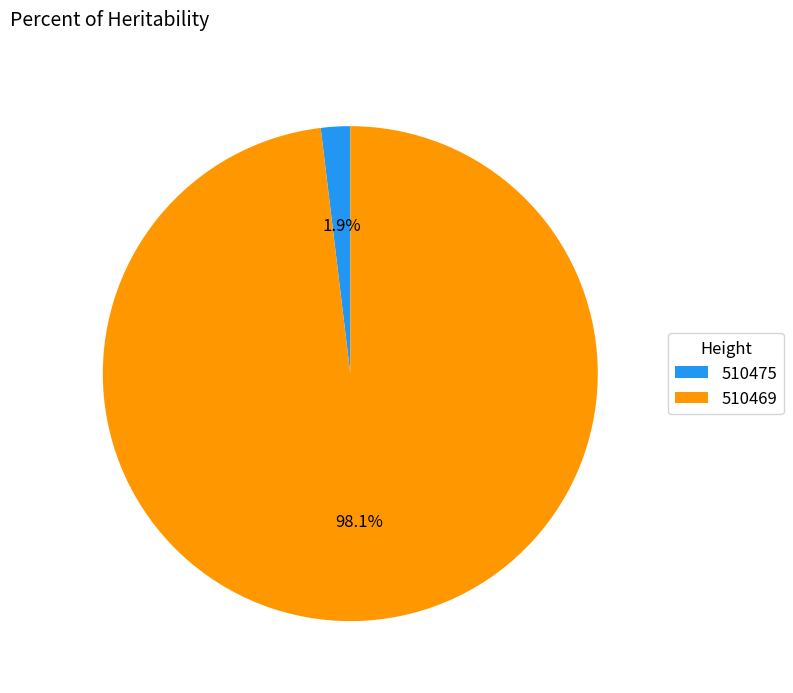

Between 510469 and 510475, which is larger?

510469